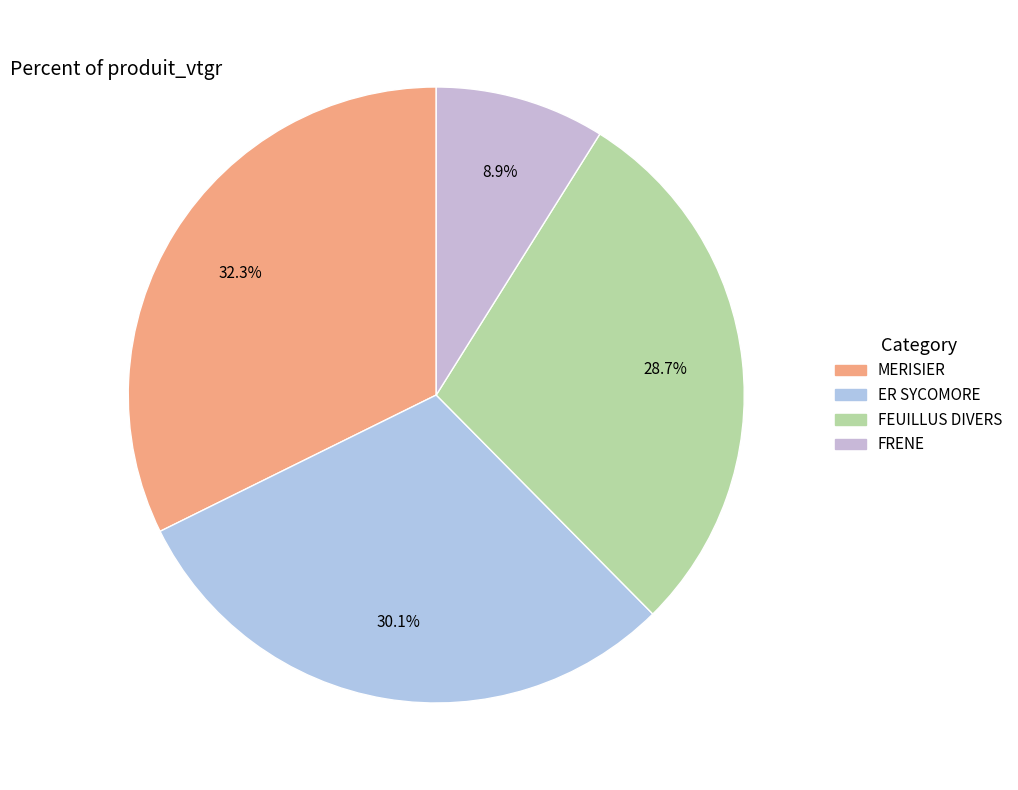

What is the smallest slice in the pie chart?

FRENE